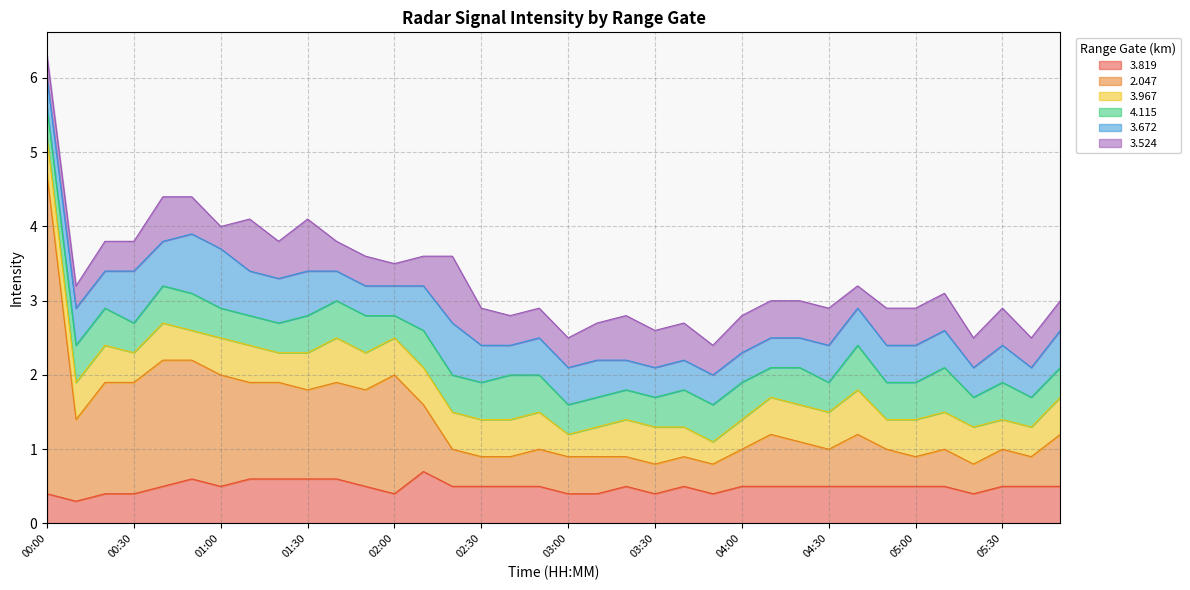

Which category has the lowest value across all series?

00:10